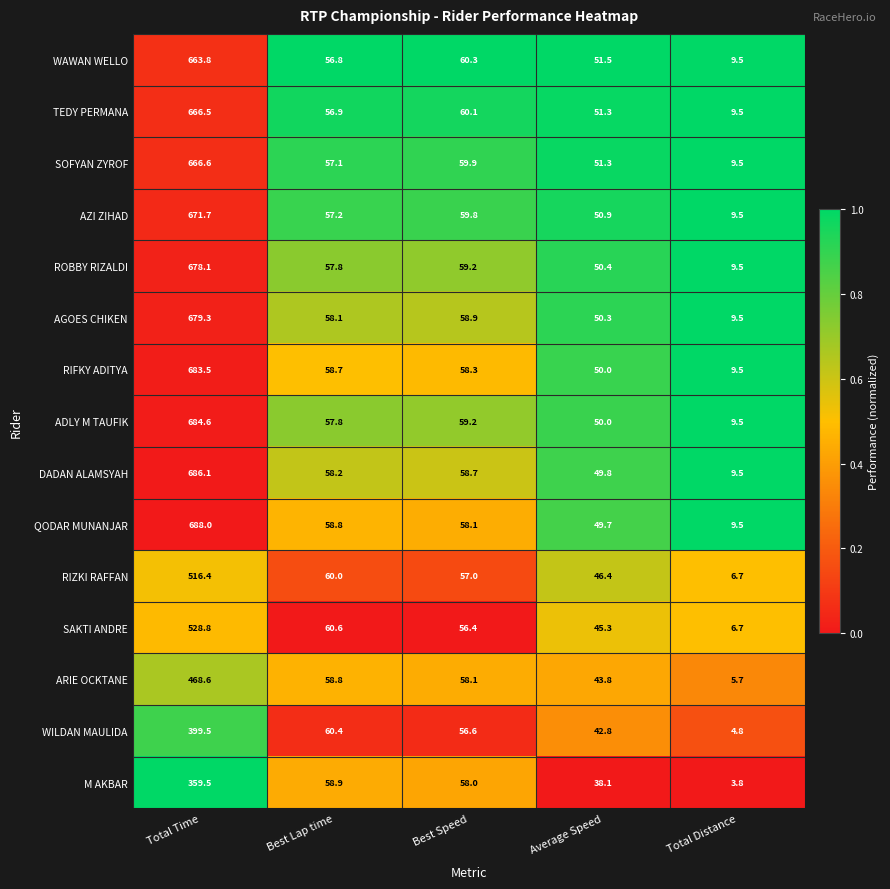

Between Total Time and Best Speed, which series saw the biggest shift?

QODAR MUNANJAR